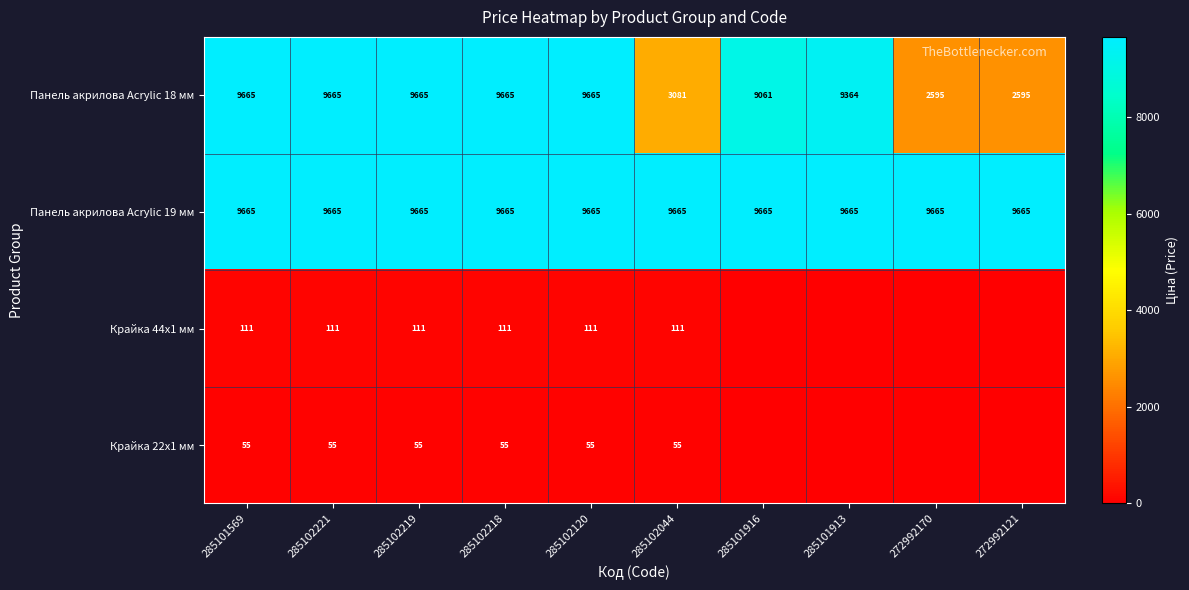

The Панель акрилова Acrylic 19 мм series shows 9665 at 272992170. True or false?

True